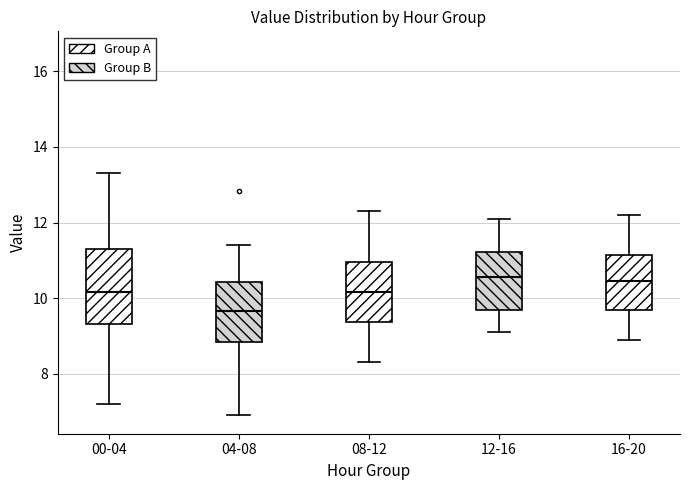

Where does the median line of the box for 08-12 sit on the y-axis? The values are not printed on the chart, so give them approximately, as read against the axis.

10.2